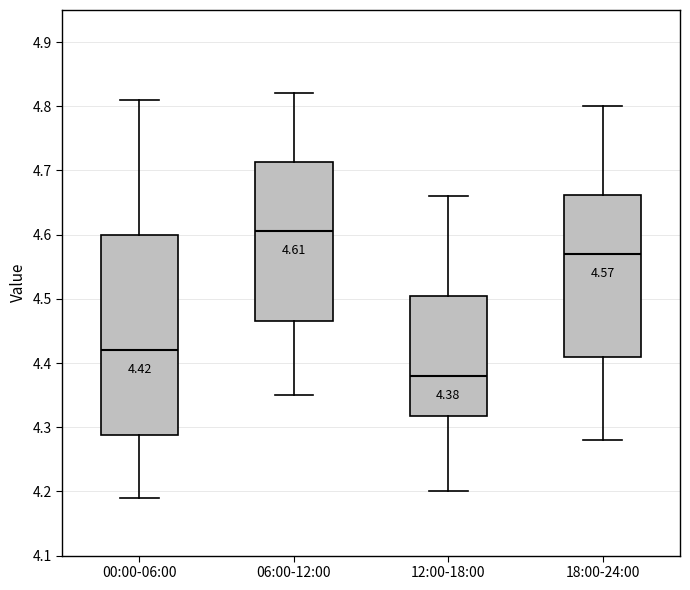

Comparing the boxes themselves (not the whiskers), which one is the tallest?

00:00-06:00